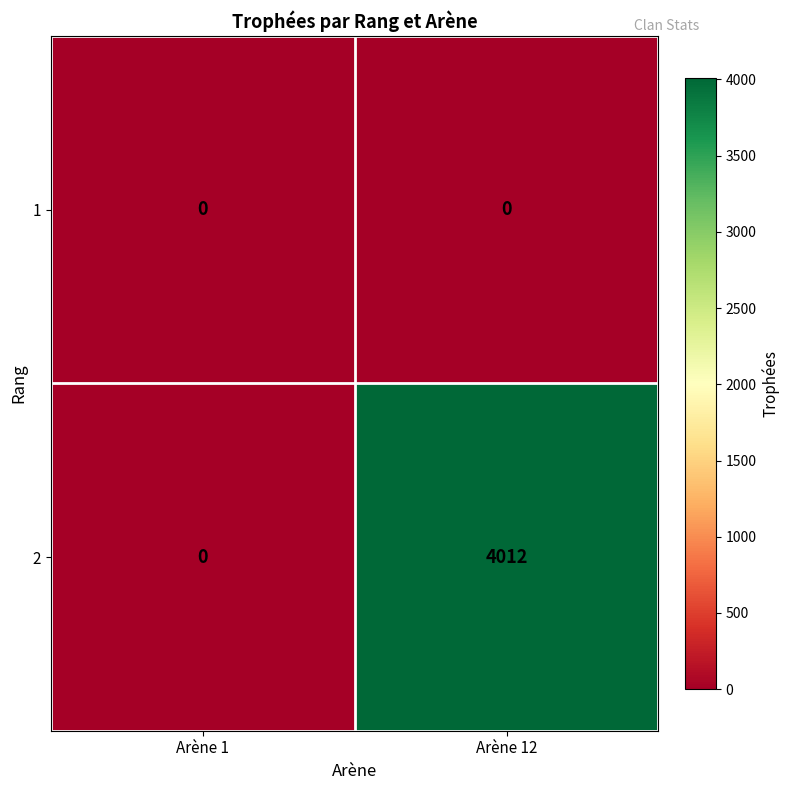

What is the total value across all series at Arène 12?

4012